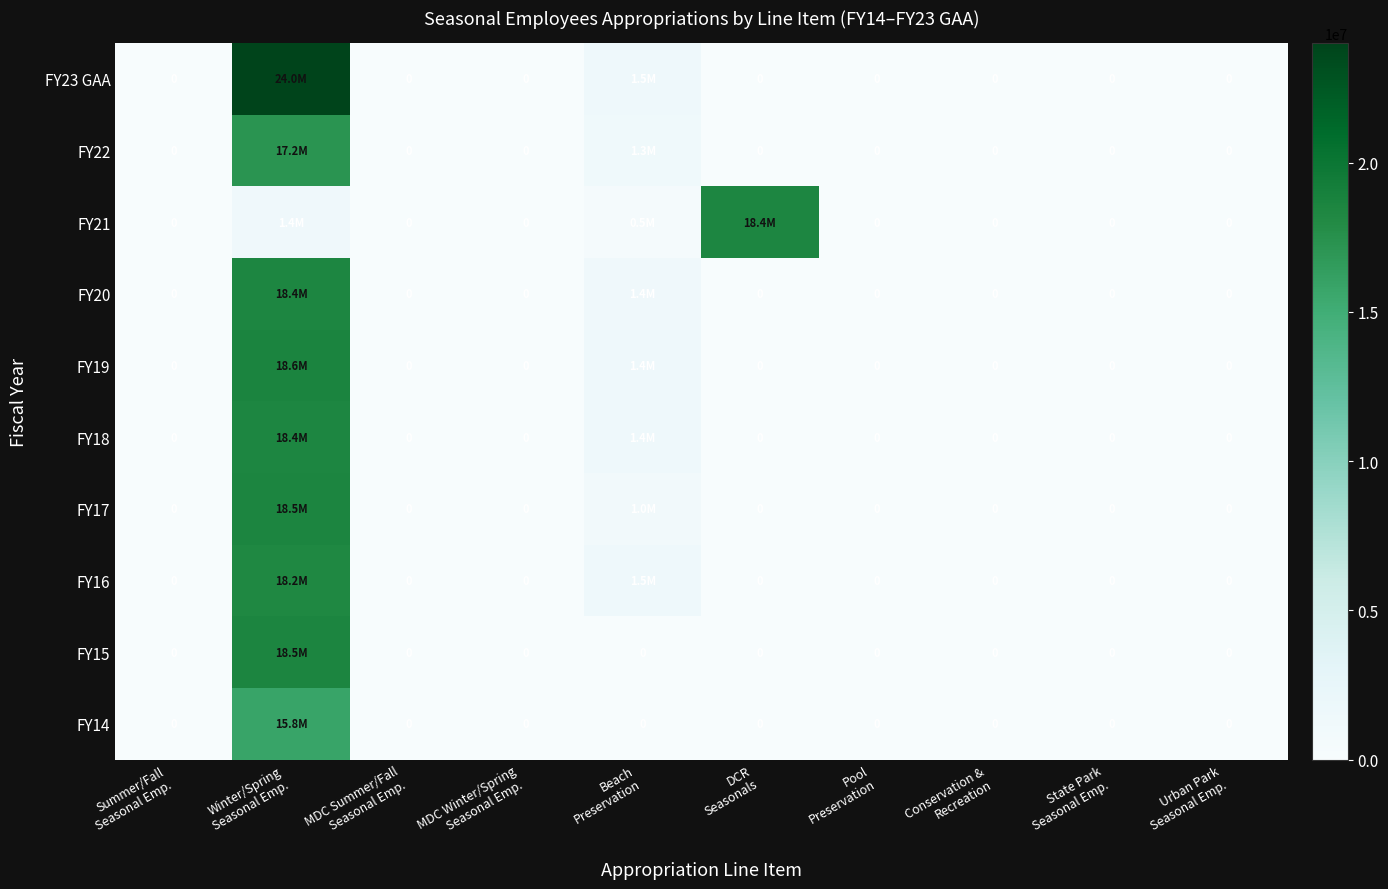

Which category has the lowest value in the FY22 series?

Summer/Fall Seasonal Emp.